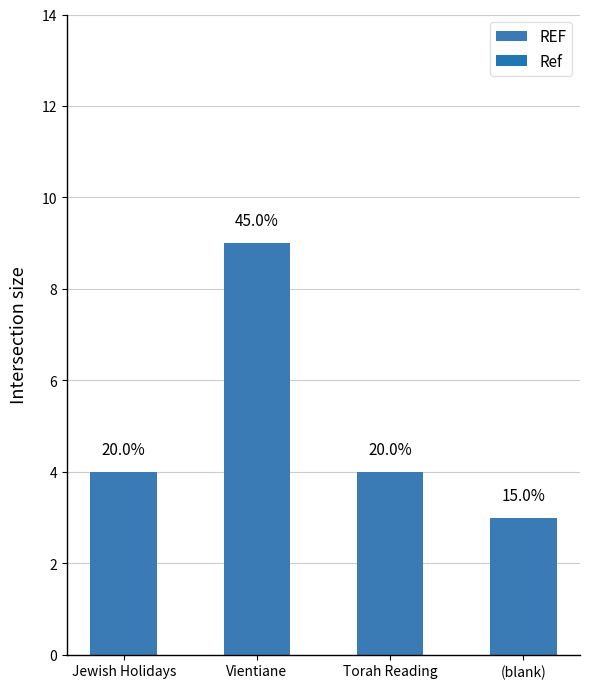

Are the bars horizontal?

No